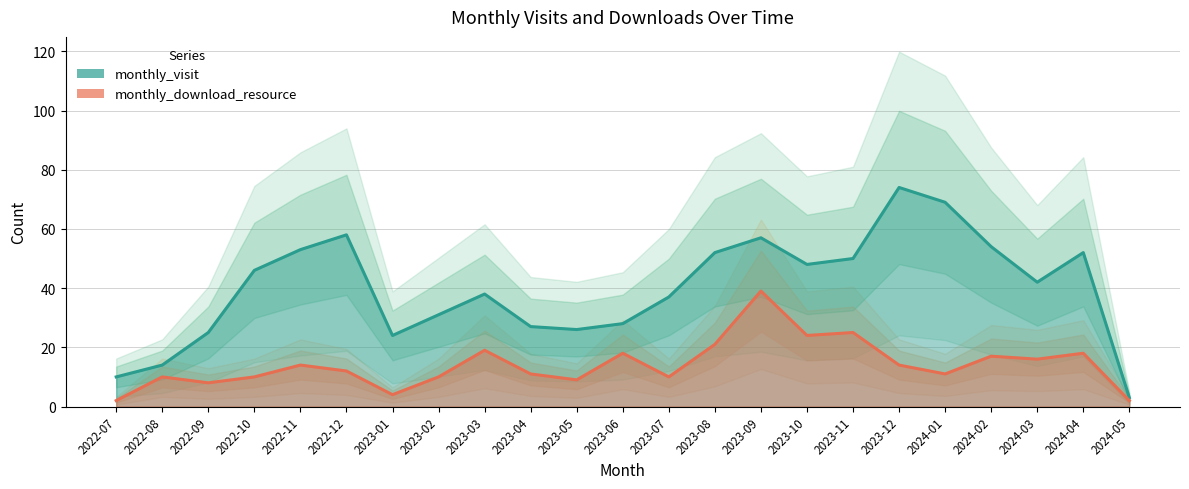

Where does the monthly_download_resource series first go above 12?

2022-11